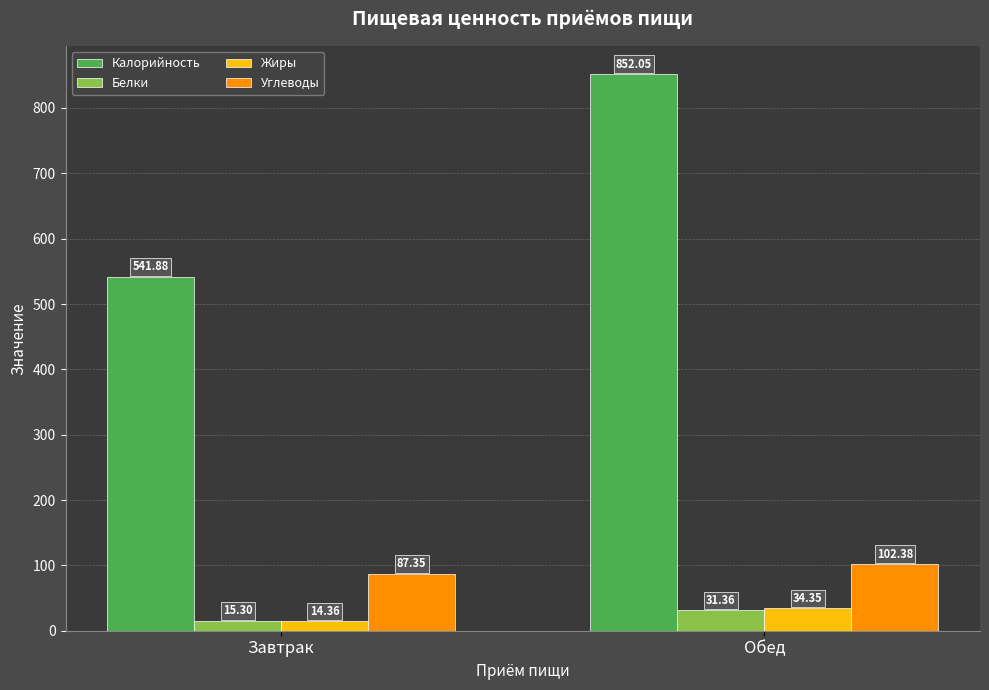

What are all the series names shown in the legend?

Калорийность, Белки, Жиры, Углеводы